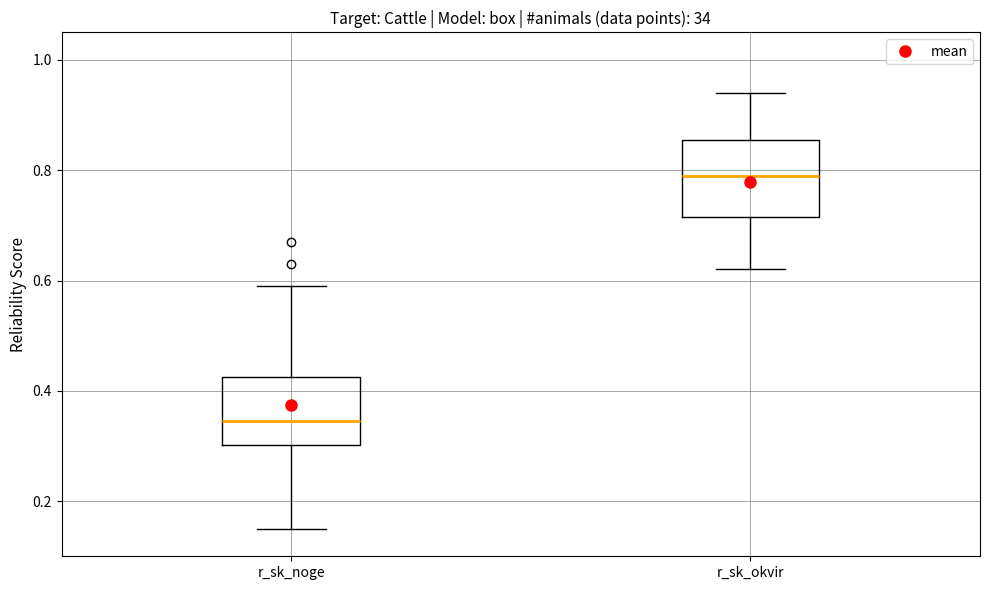

Reading left to right, transcribe this box plot: for each box, give where its median line is, the range the box spans, and where its two whiskers end, as read against the y-axis. The values are not printed on the chart, so give them approximately, as read against the axis.

r_sk_noge: median 0.34, box 0.30 to 0.42, whiskers 0.16 to 0.60
r_sk_okvir: median 0.80, box 0.72 to 0.86, whiskers 0.62 to 0.94